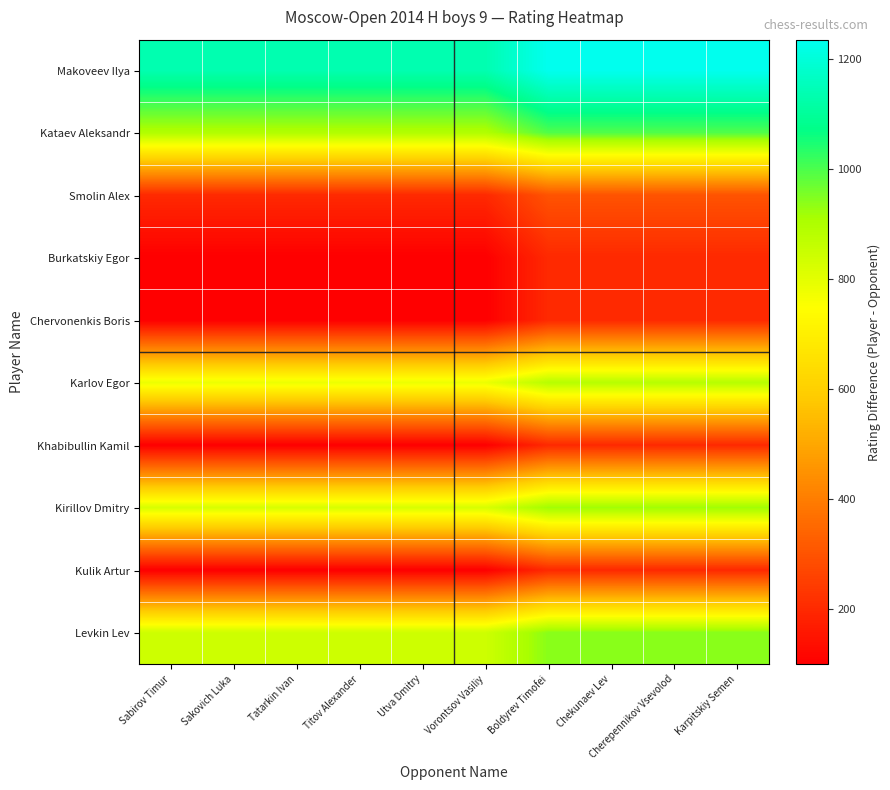

How many data points does each series have?

10